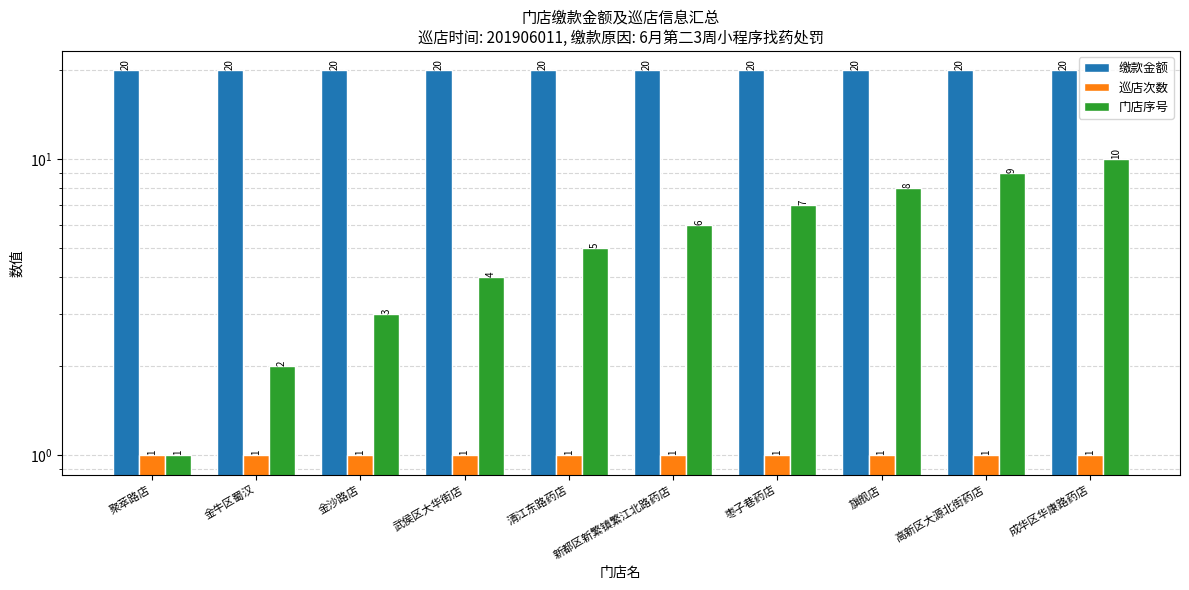

The 巡店次数 series shows 1 at 金沙路店. True or false?

False